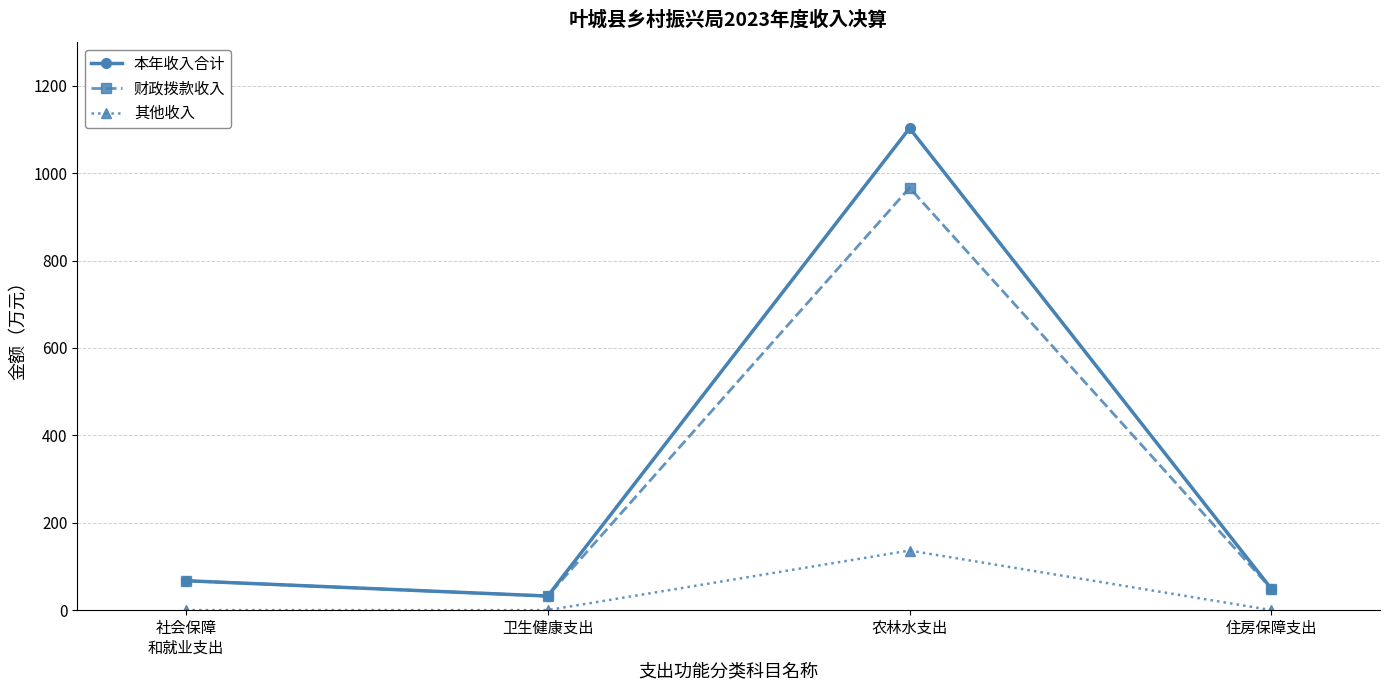

Where is the first local minimum for 财政拨款收入?

卫生健康支出